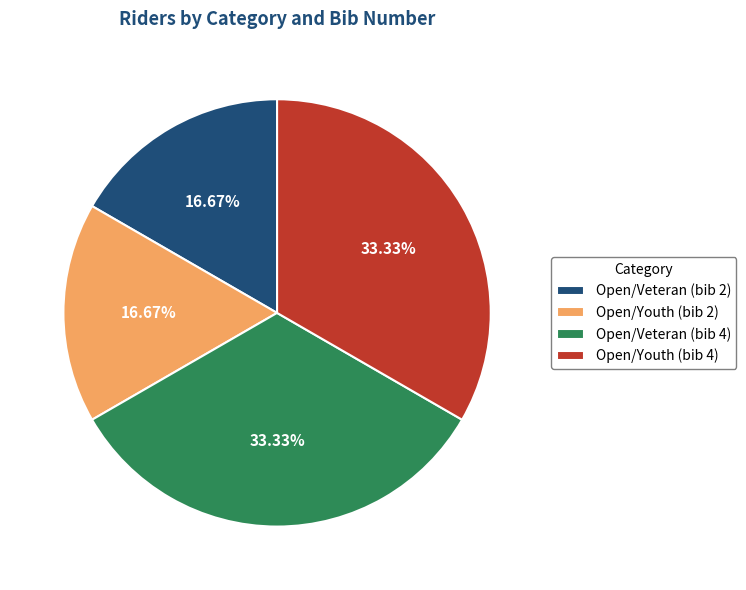

Does any single category account for the majority?

No